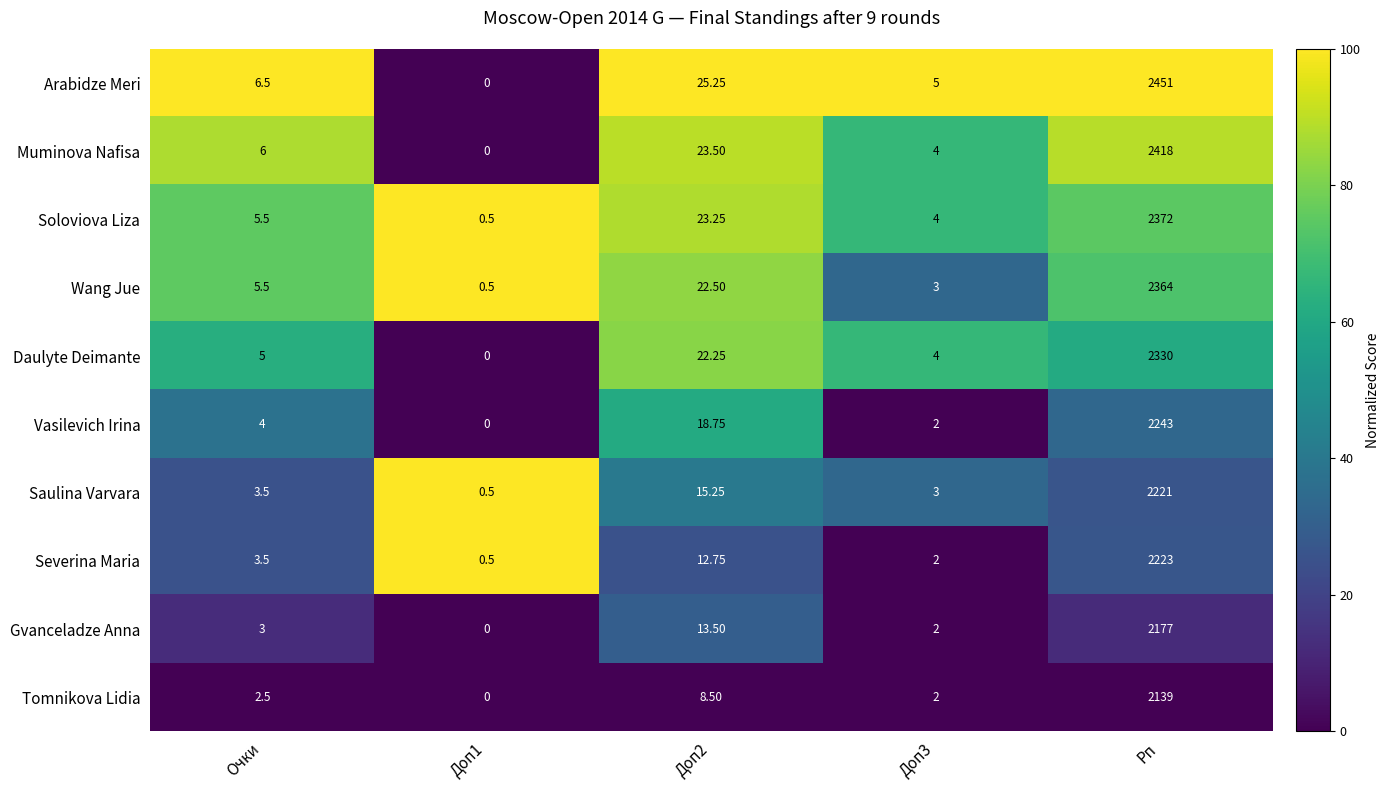

List the series in order of their peak value, lowest first.

Tomnikova Lidia, Gvanceladze Anna, Saulina Varvara, Severina Maria, Vasilevich Irina, Daulyte Deimante, Wang Jue, Soloviova Liza, Muminova Nafisa, Arabidze Meri